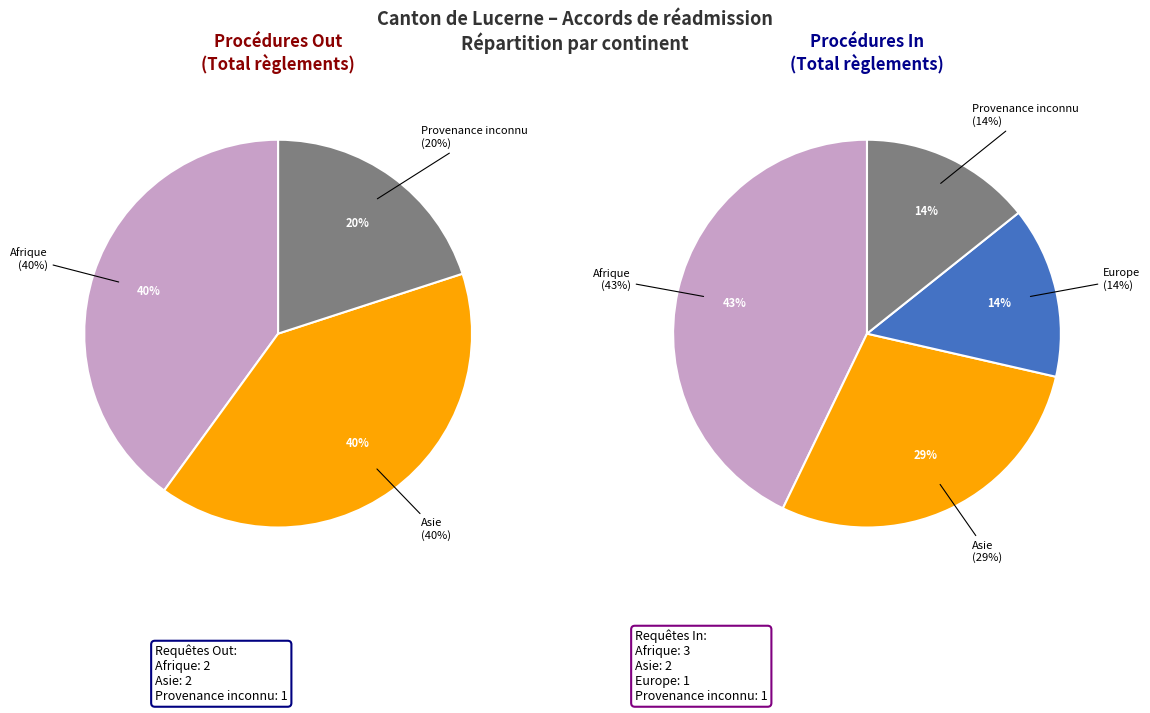

To the nearest percent, what portion does Provenance inconnu represent?

20%